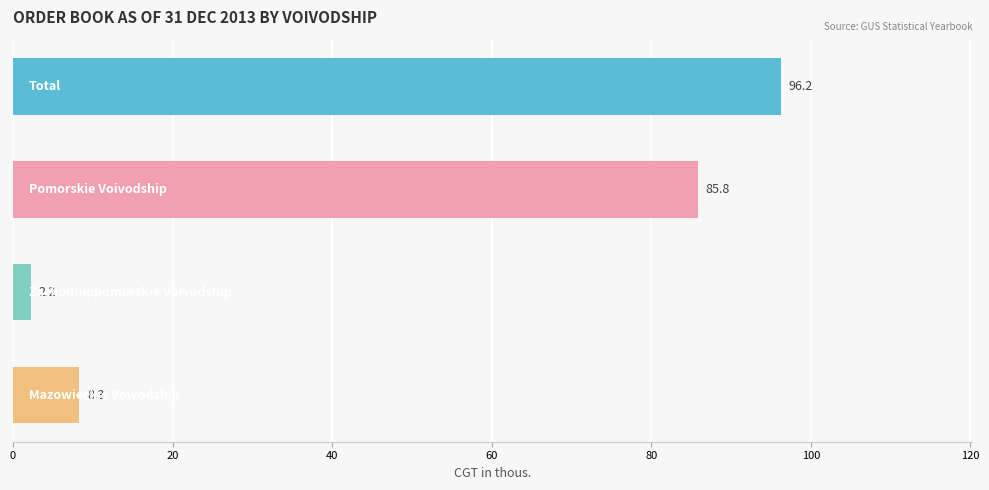

What is the sum of all values?

192.5